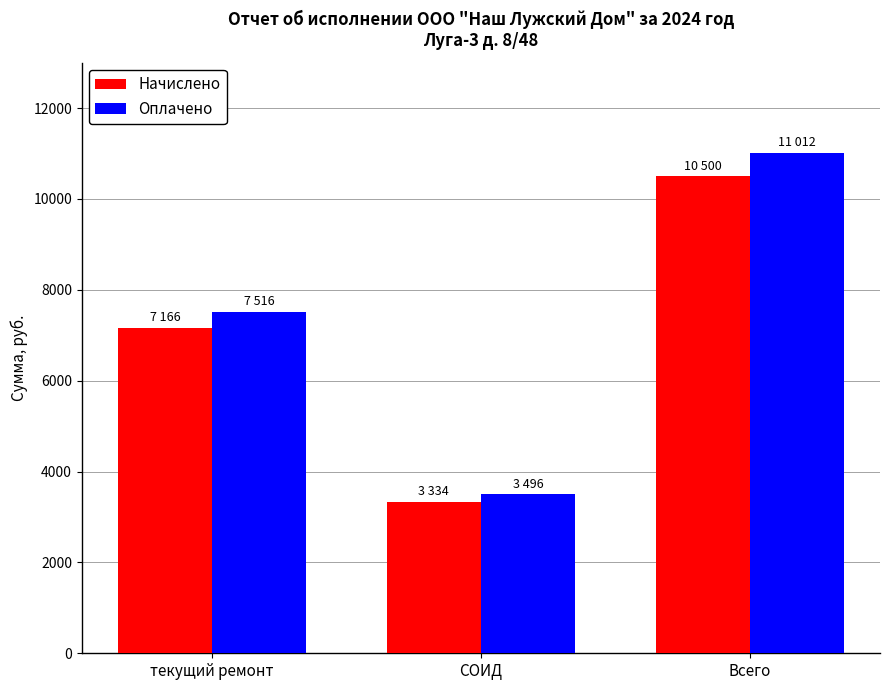

What is the label of the 2nd bar from the right?

СОИД